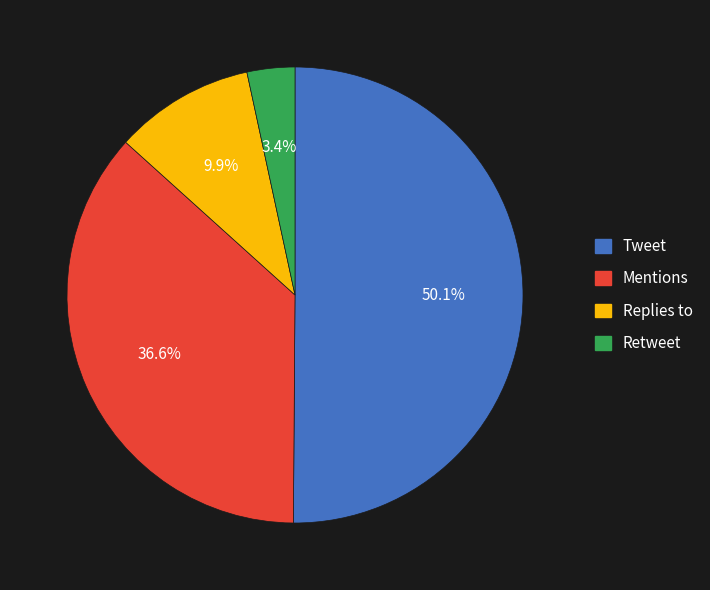

Which slice is the largest?

Tweet